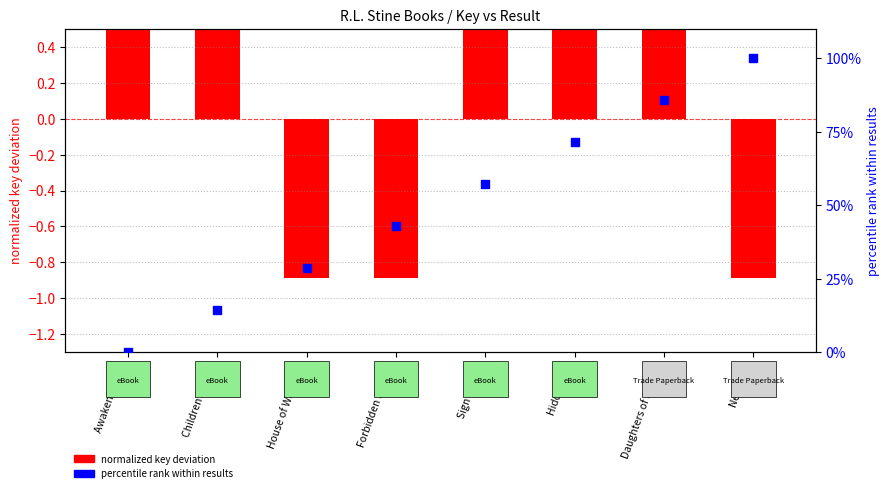

Which has a higher value, Hidden Evil or Sign of Fear?

Hidden Evil